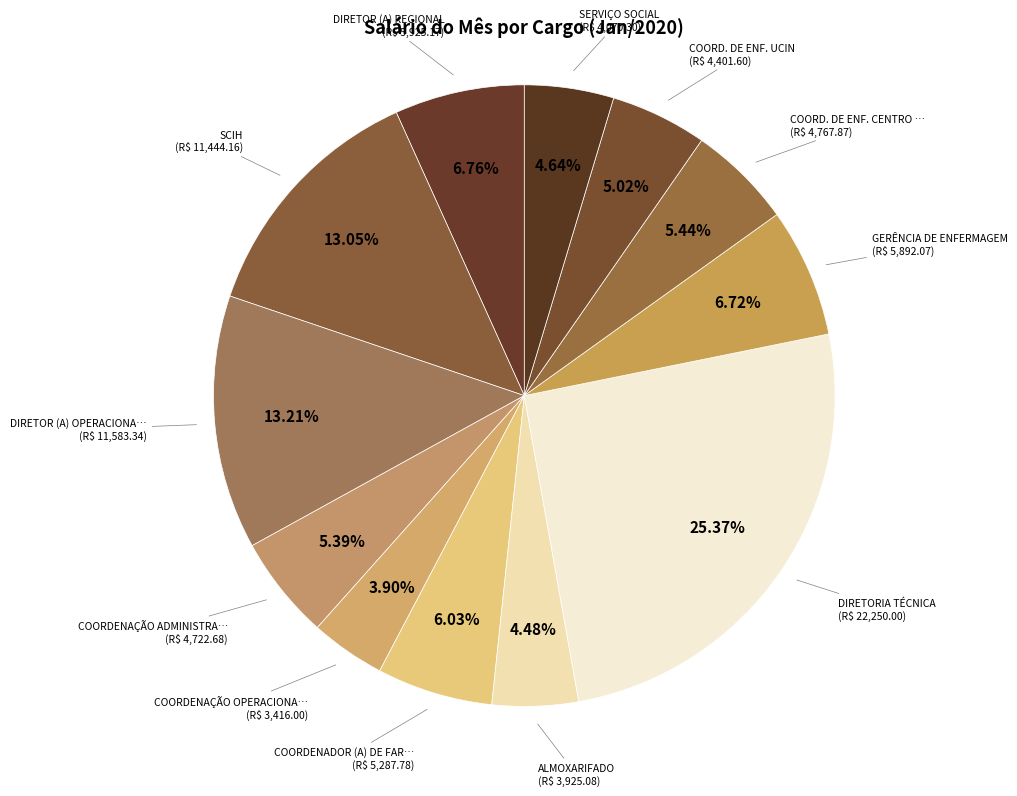

To the nearest percent, what is the average slice percentage?

8%